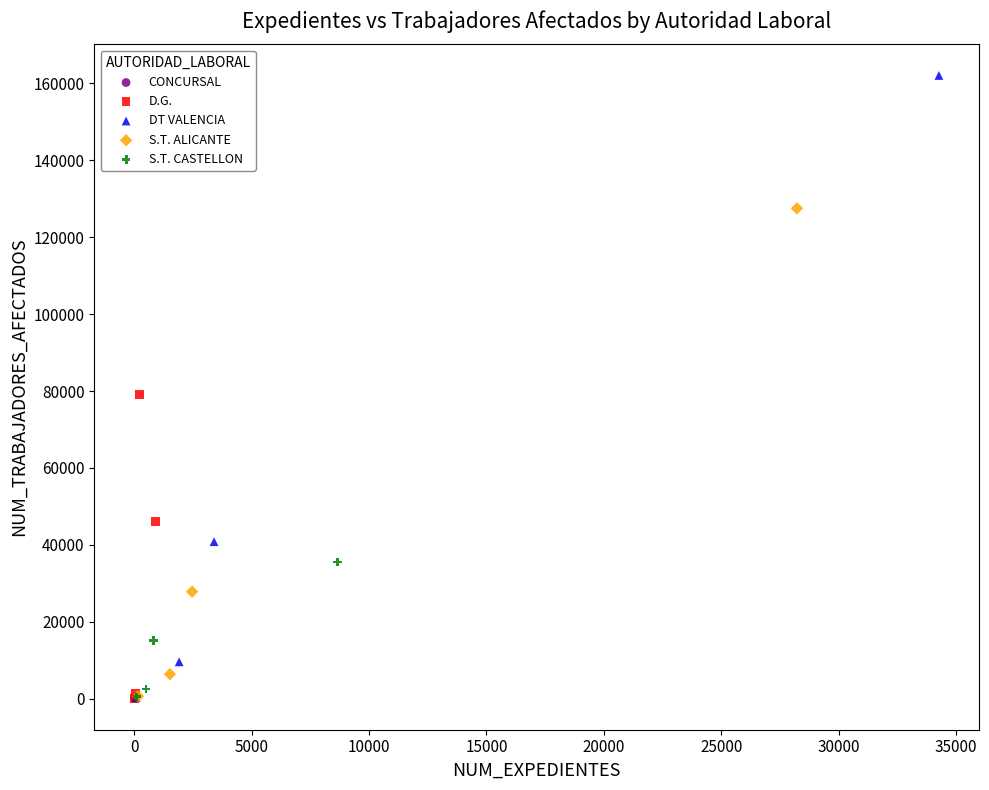

Which series contains the highest Y value?

DT VALENCIA